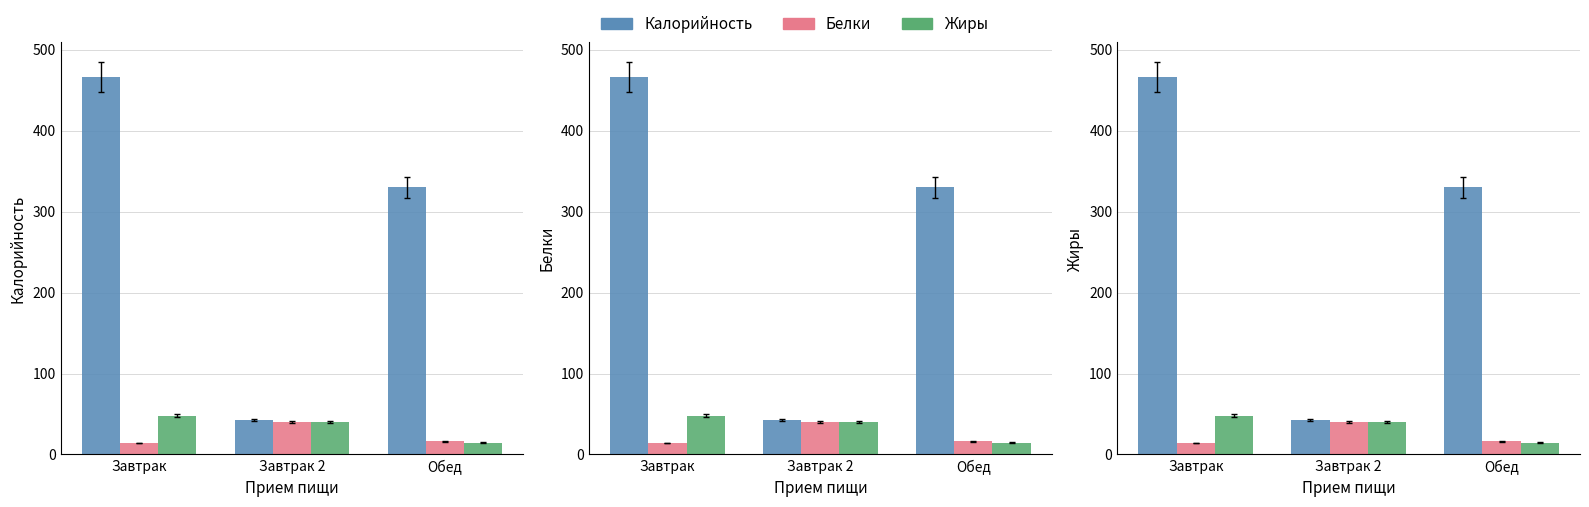

Reading right to left, list all the values displayed in this chart.

Калорийность: Обед=330.0	Завтрак 2=42.7	Завтрак=466.5
Белки: Обед=16.2	Завтрак 2=40.0	Завтрак=14.2
Жиры: Обед=14.3	Завтрак 2=40.0	Завтрак=48.0